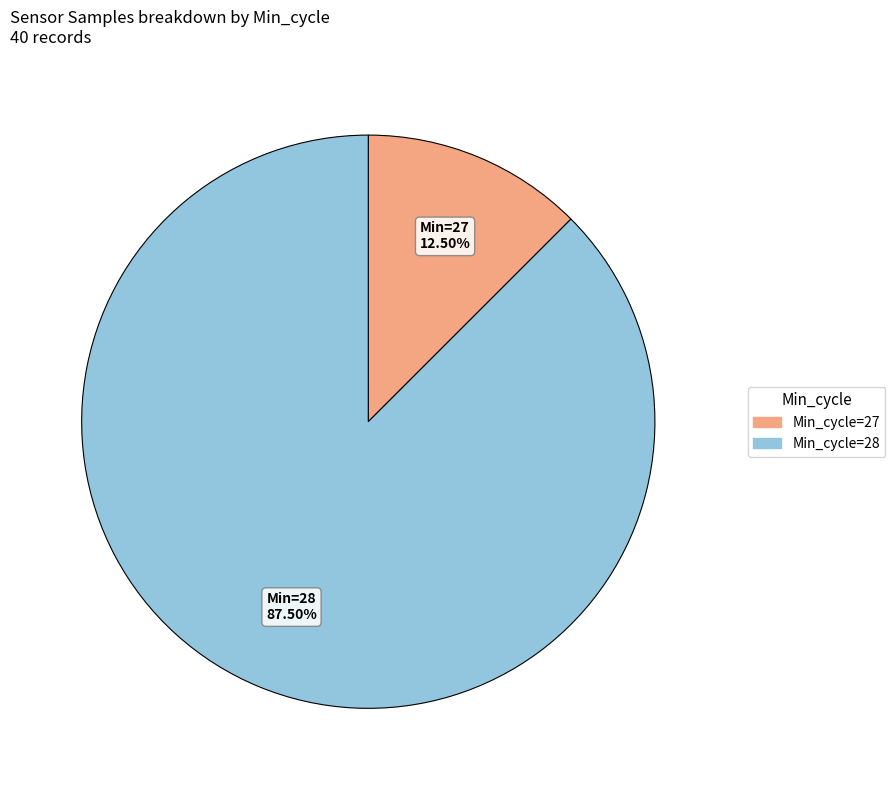

Is there a majority slice in this chart?

Yes